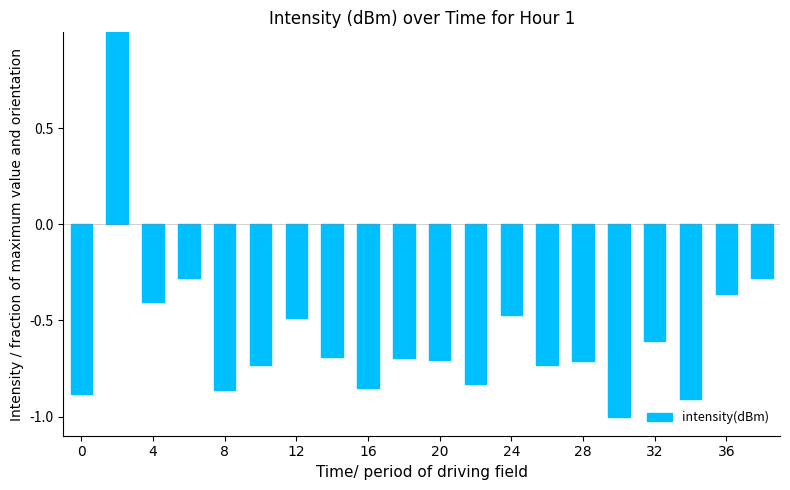

What is the minimum value shown in the chart?

-1.0